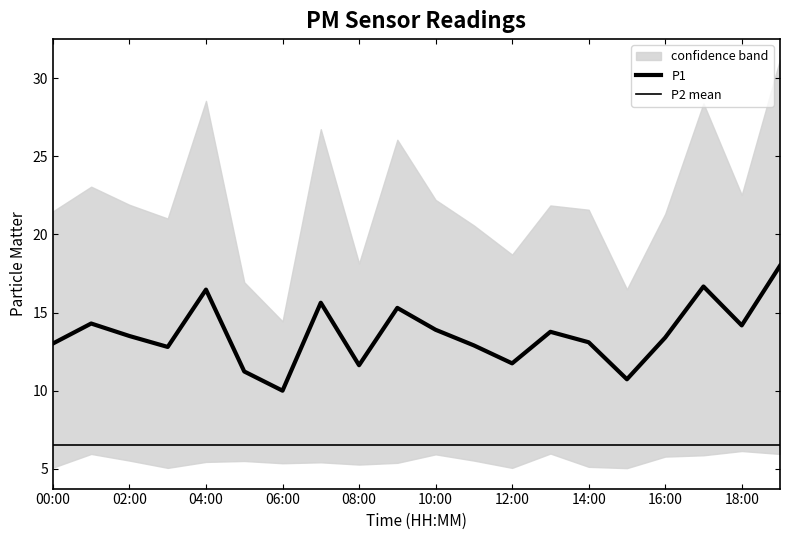

What position from the left is 00:00?

1